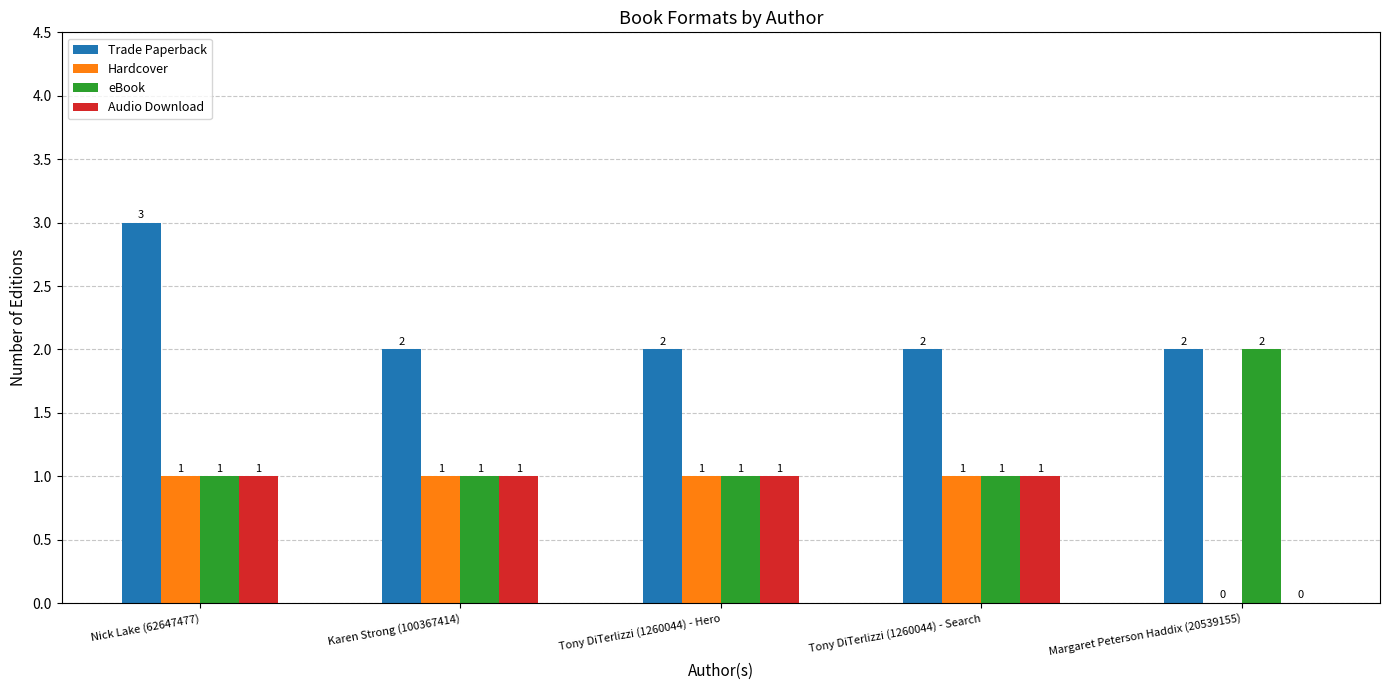

How many positive values does the Audio Download series have?

4